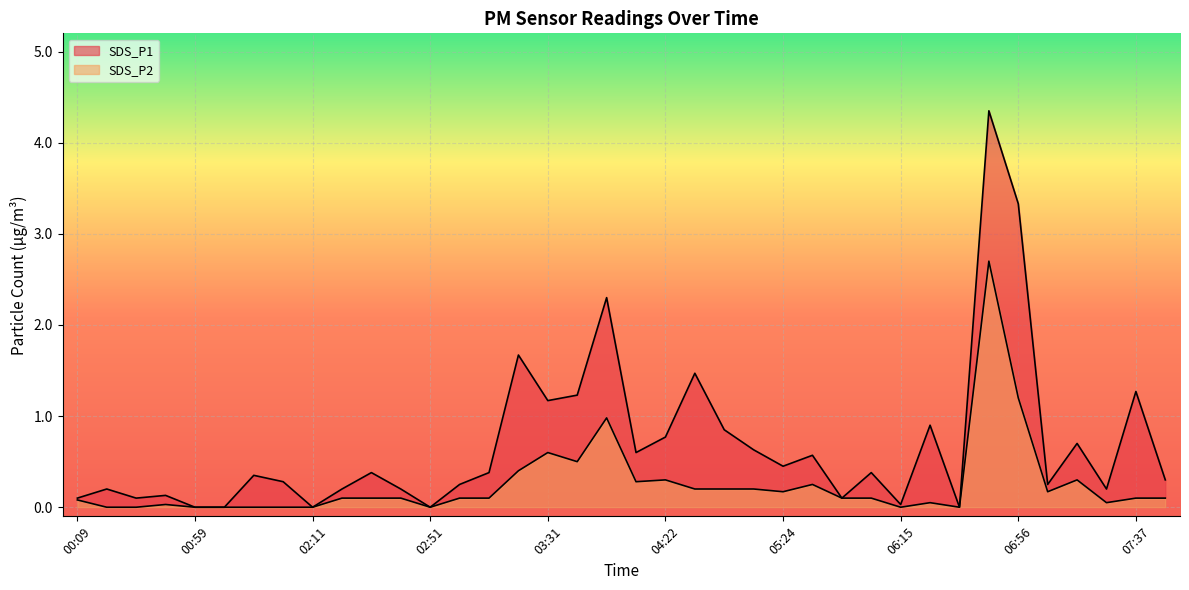

Which series has the largest range (max minus min)?

SDS_P1